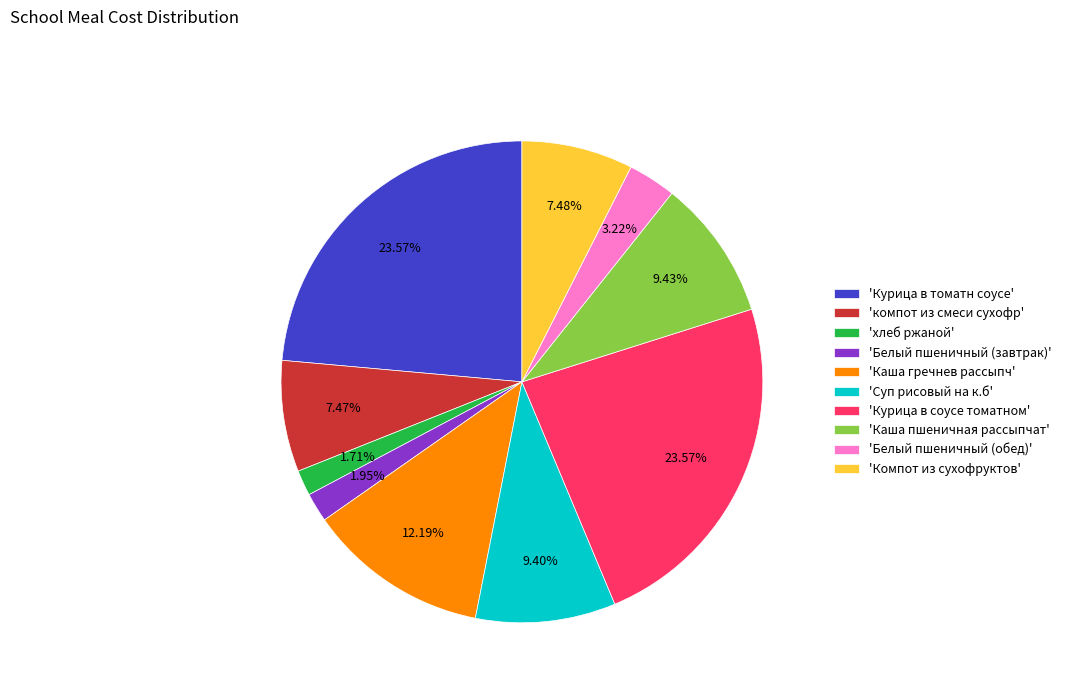

Approximately how many times larger is the value at 'Каша пшеничная рассыпчат' compared to 'Белый пшеничный (обед)'?

2.9